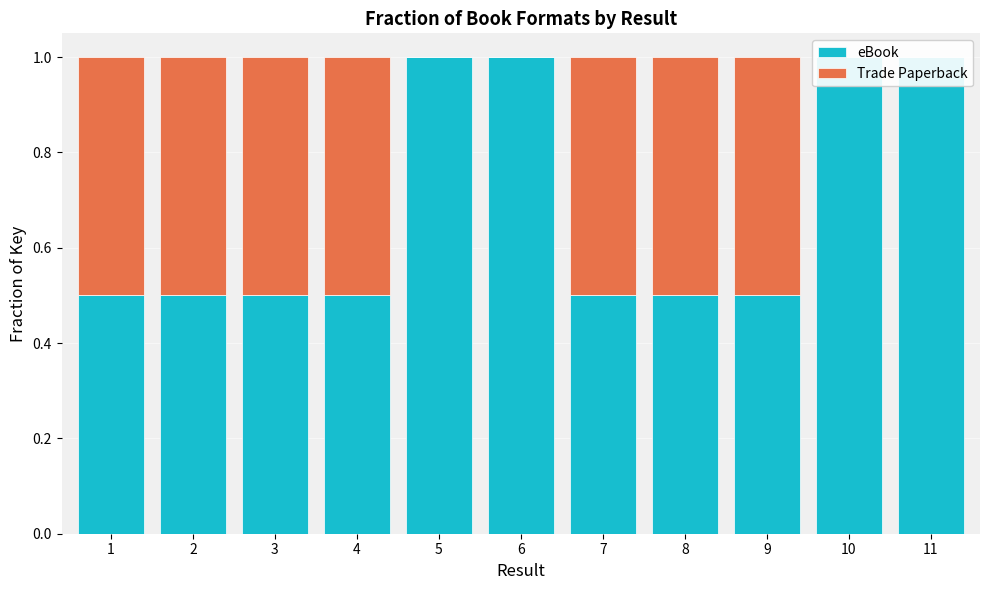

List the series in order of their overall mean, highest first.

eBook, Trade Paperback